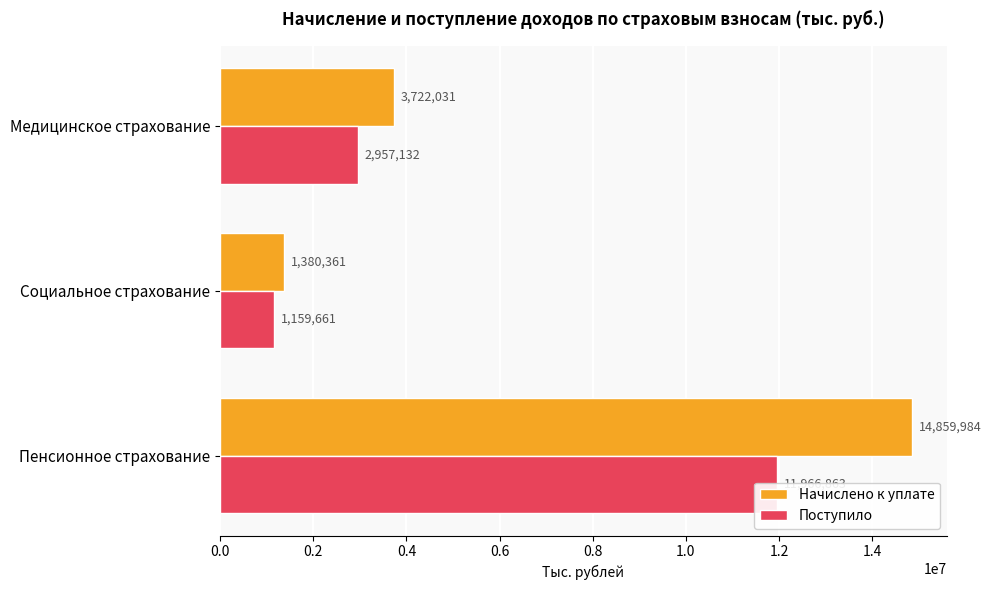

Which series changed the most between Пенсионное страхование and Социальное страхование?

Начислено к уплате